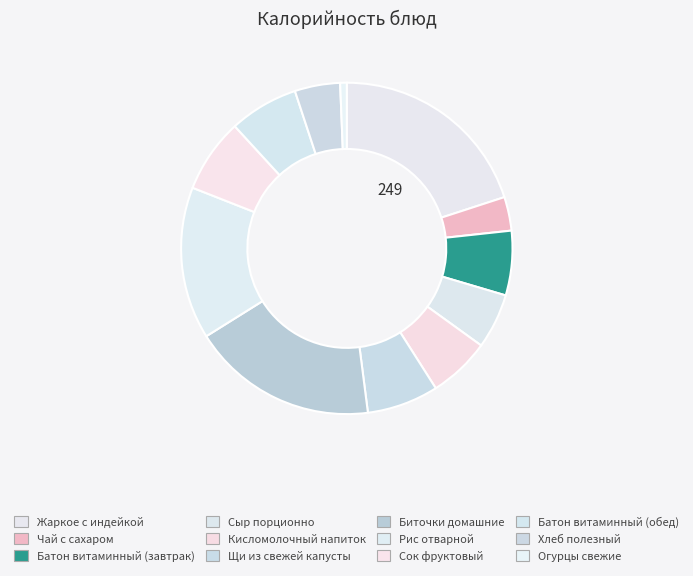

What percentage is the Батон витаминный (обед) slice, to the nearest percent?

7%